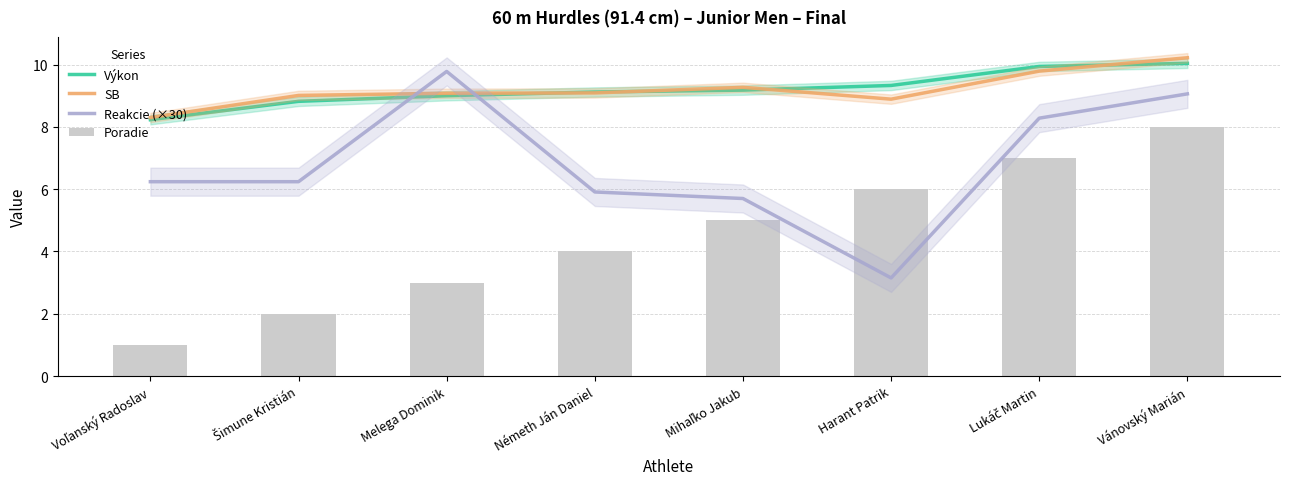

True or false: Výkon has a value of 15.4 at Melega Dominik.

False